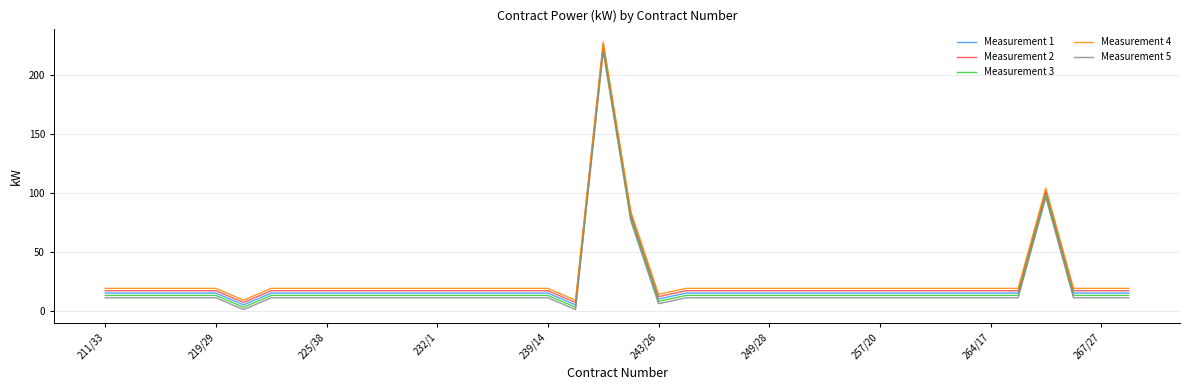

List the series in order of their peak value, lowest first.

Measurement 5, Measurement 3, Measurement 1, Measurement 2, Measurement 4